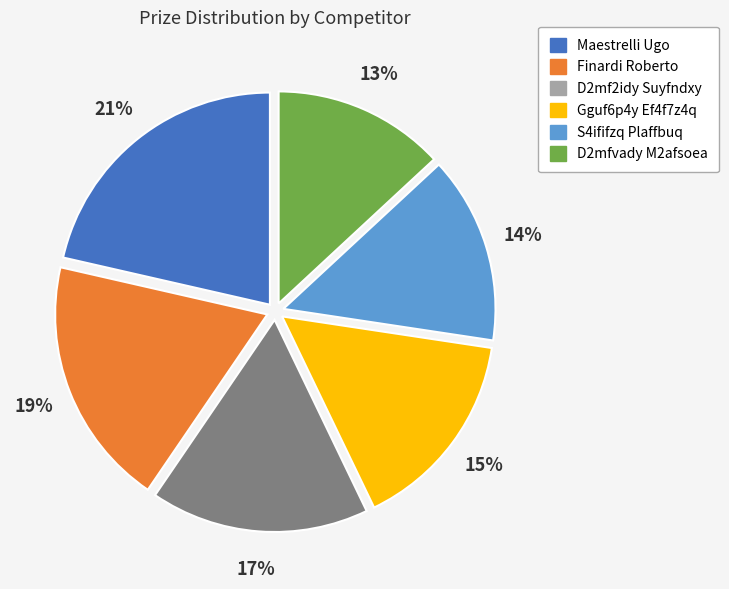

Does Gguf6p4y Ef4f7z4q represent more than half of the total?

No